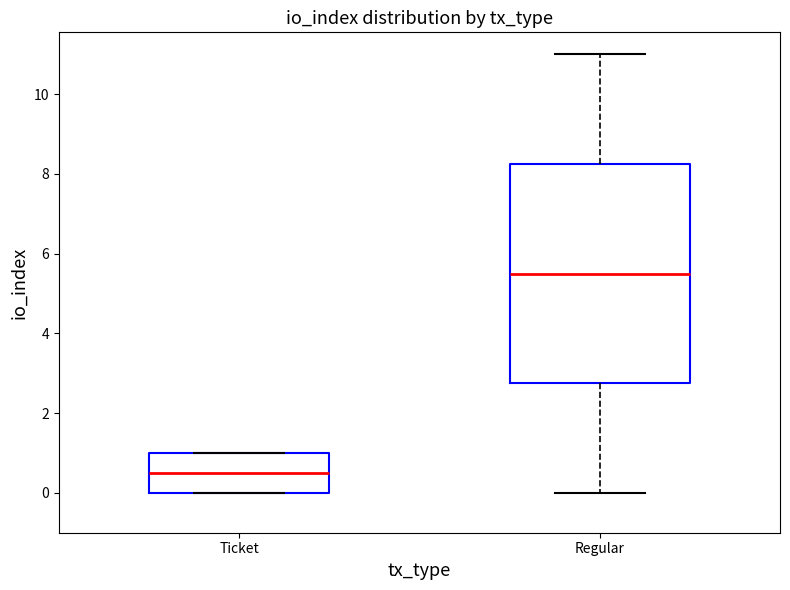

Reading left to right, transcribe this box plot: for each box, give where its median line is, the range the box spans, and where its two whiskers end, as read against the y-axis. The values are not printed on the chart, so give them approximately, as read against the axis.

Ticket: median 0.6, box 0.0 to 1.0, whiskers 0.0 to 1.0
Regular: median 5.6, box 2.8 to 8.2, whiskers 0.0 to 11.0